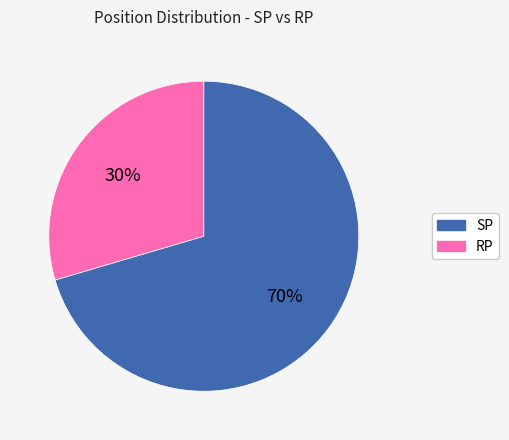

What is the ratio of the value at RP to the value at SP?

0.4